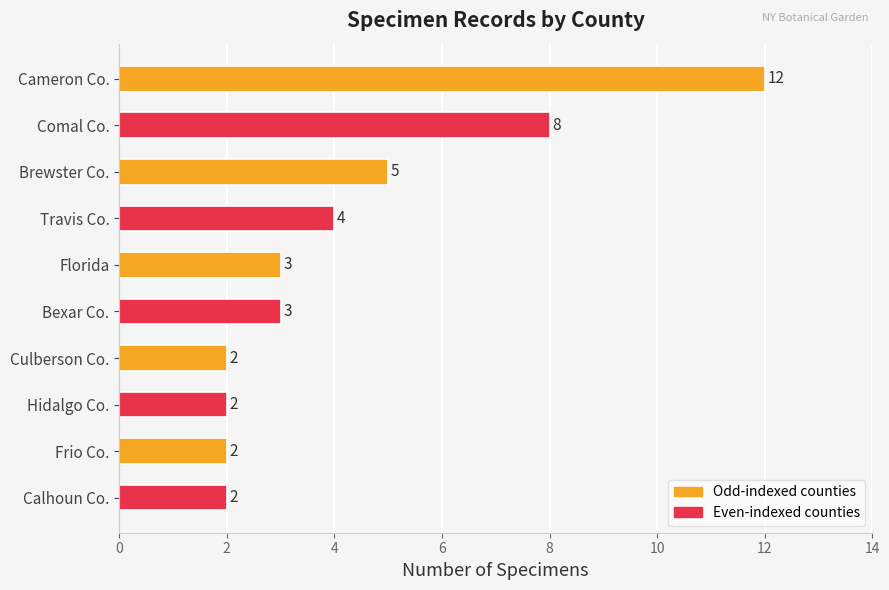

The value at Travis Co. is 1. True or false?

False